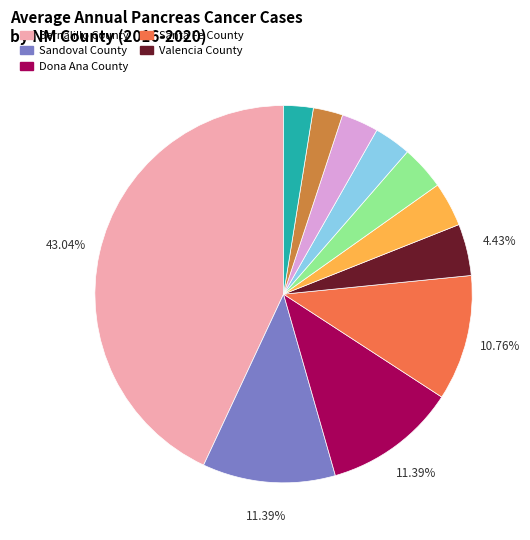

Does any single category account for the majority?

No